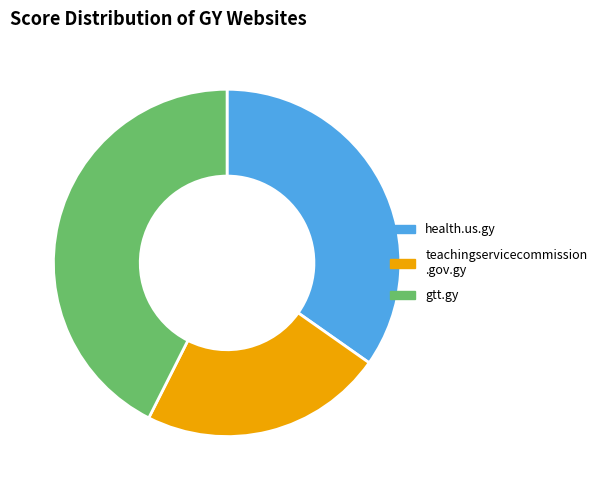

Is there any slice that represents more than half of the pie?

No